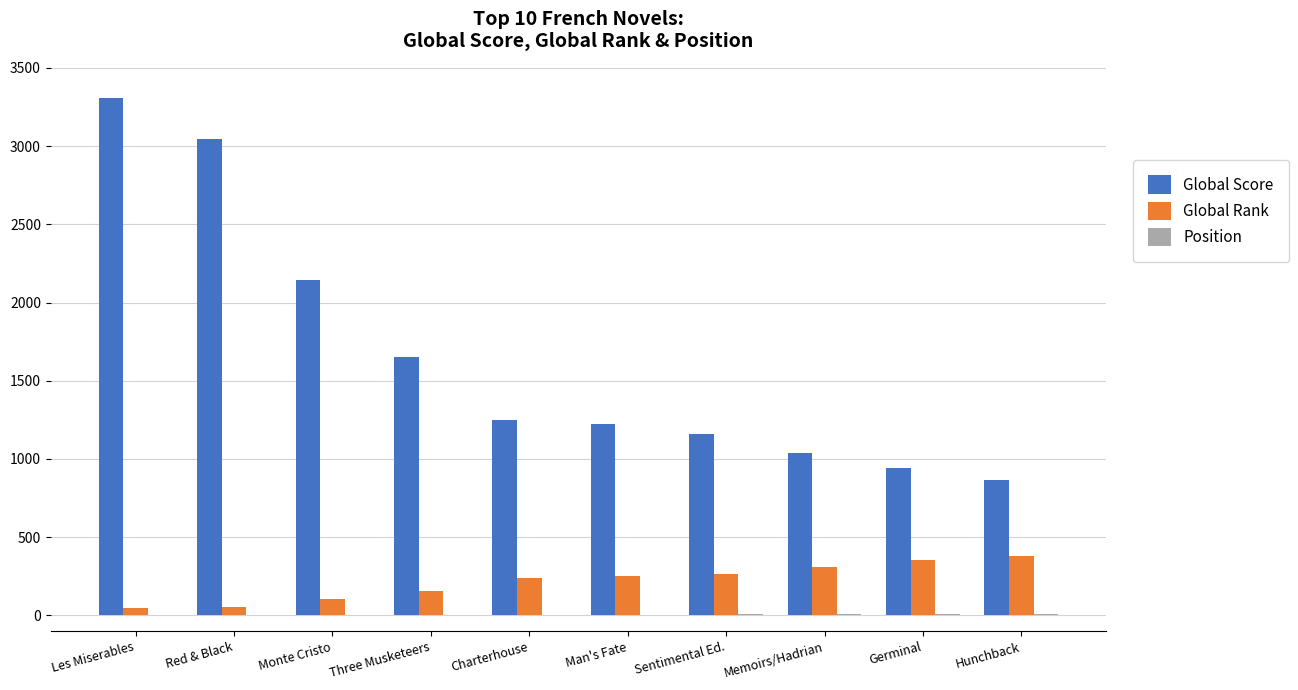

The Global Score series shows 1221 at Man's Fate. True or false?

True